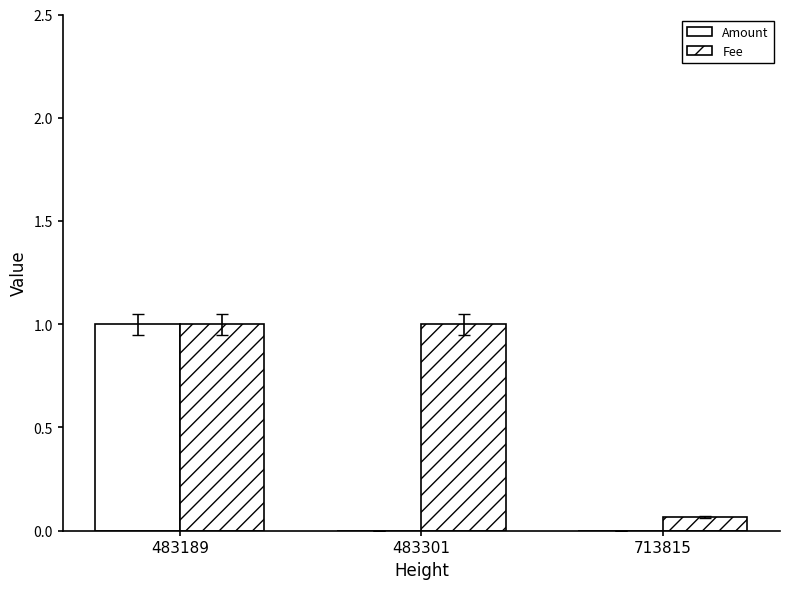

Reading left to right, what are all the values shown in this chart?

Amount: 483189=1.0	483301=0.0	713815=0.0
Fee: 483189=1.0	483301=1.0	713815=0.1